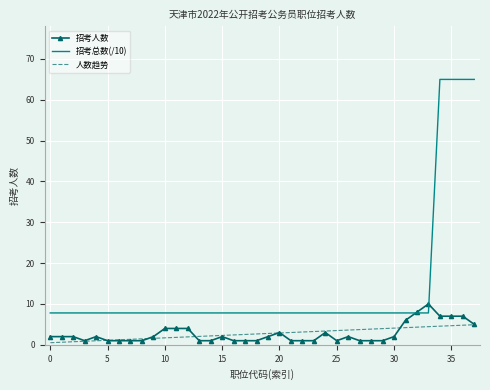

Rank the series by their maximum value, from lowest to highest.

人数趋势, 招考人数, 招考总数(/10)